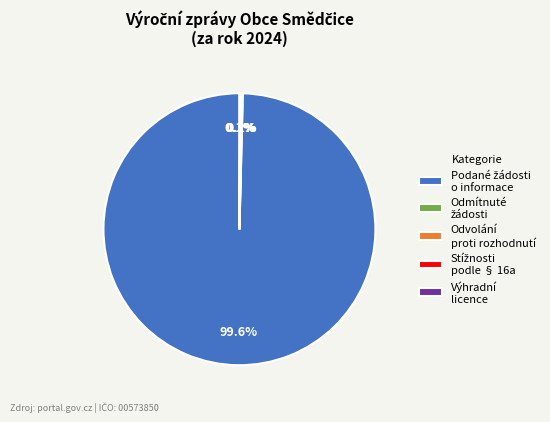

Does any single category account for the majority?

Yes